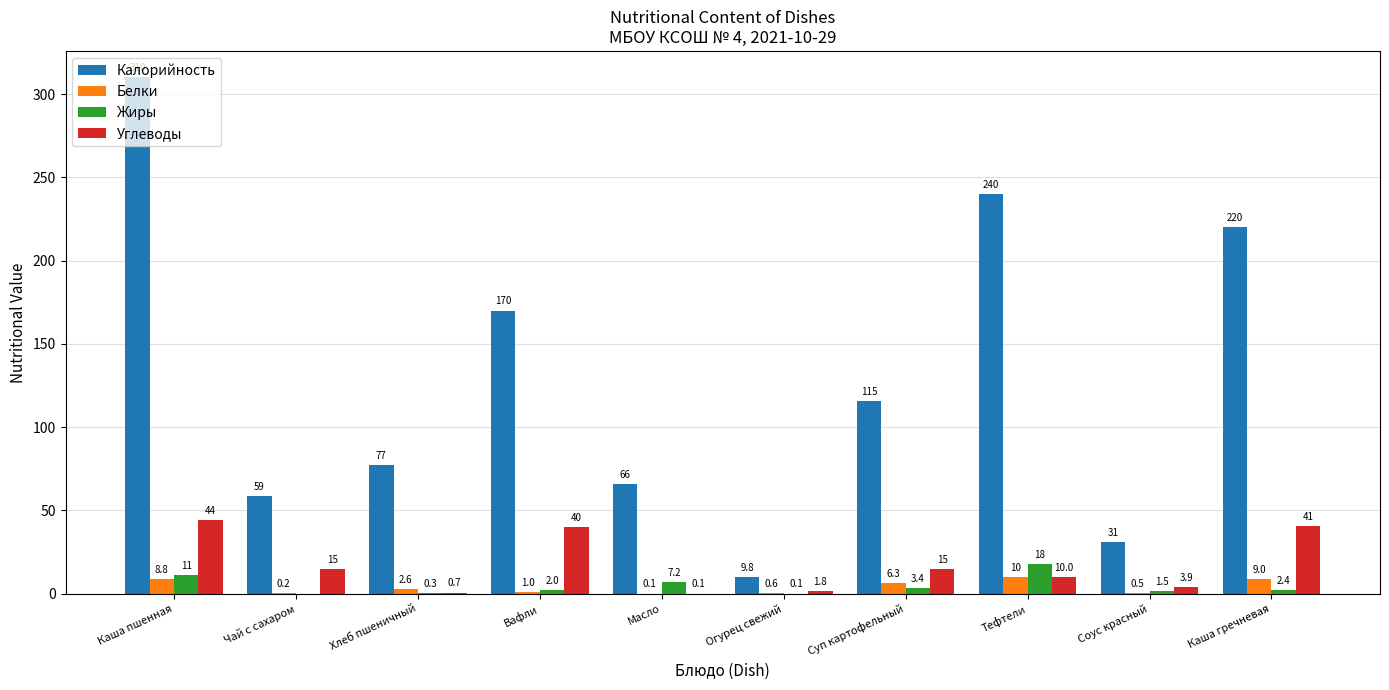

Which series has the largest total across all categories?

Калорийность